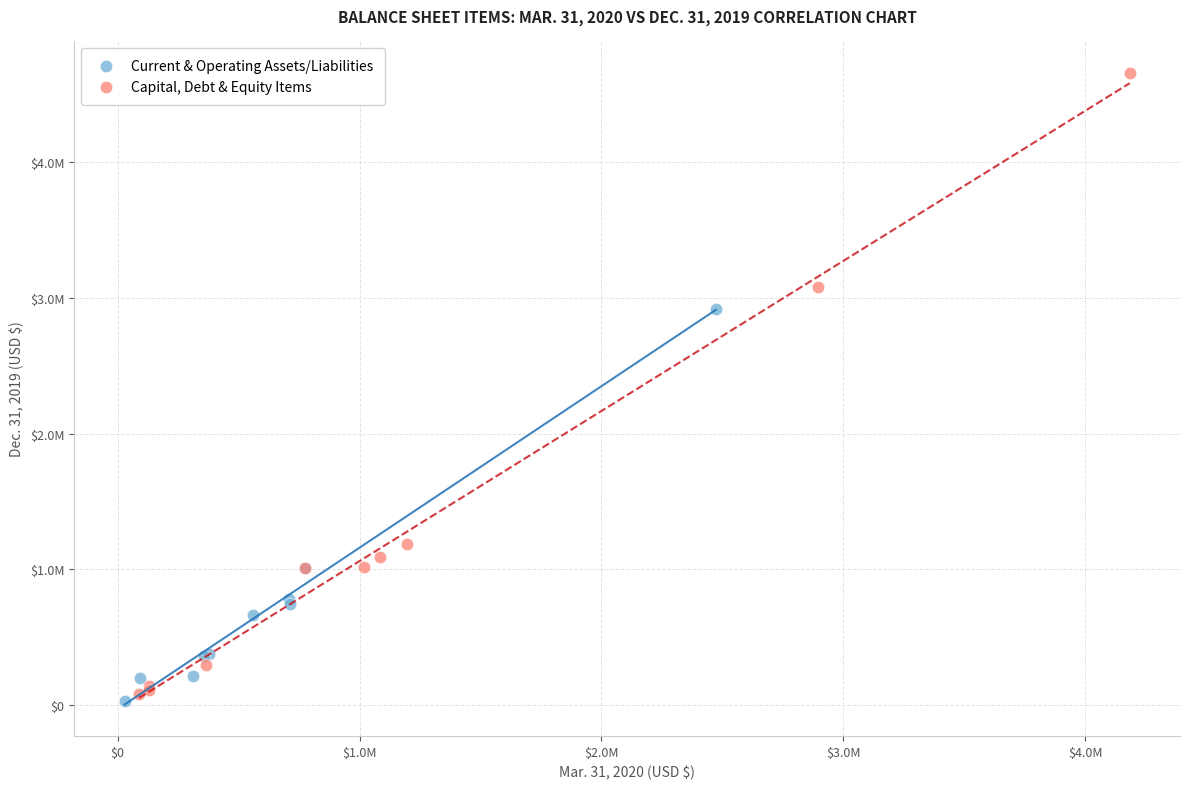

Which series has the widest spread of Y values?

Capital, Debt & Equity Items